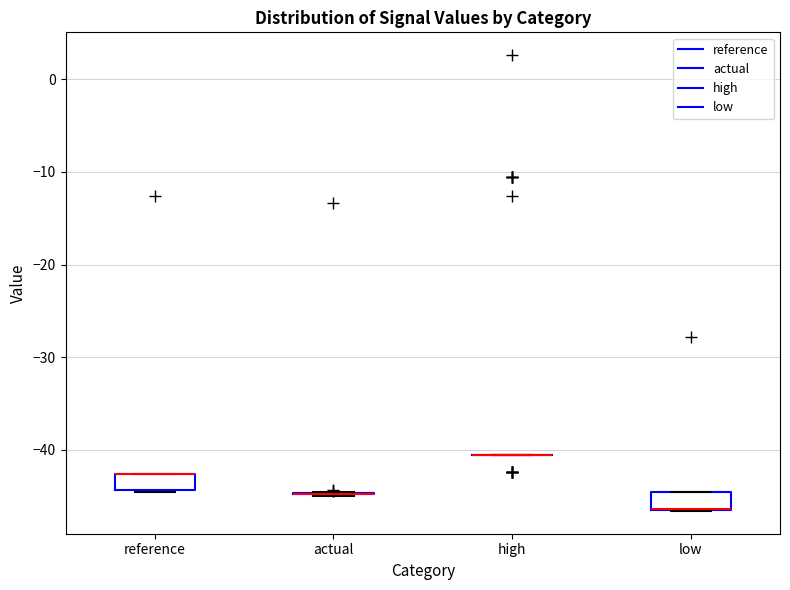

Reading left to right, transcribe this box plot: for each box, give where its median line is, the range the box spans, and where its two whiskers end, as read against the y-axis. The values are not printed on the chart, so give them approximately, as read against the axis.

reference: median -43 (drawn on the box's upper edge), box -44 to -43, whiskers -45 to -43
actual: box collapsed to a line at -45, whiskers -45 to -45
high: box collapsed to a line at -41, whiskers -41 to -41
low: median -46 (drawn on the box's lower edge), box -46 to -45, whiskers -47 to -45